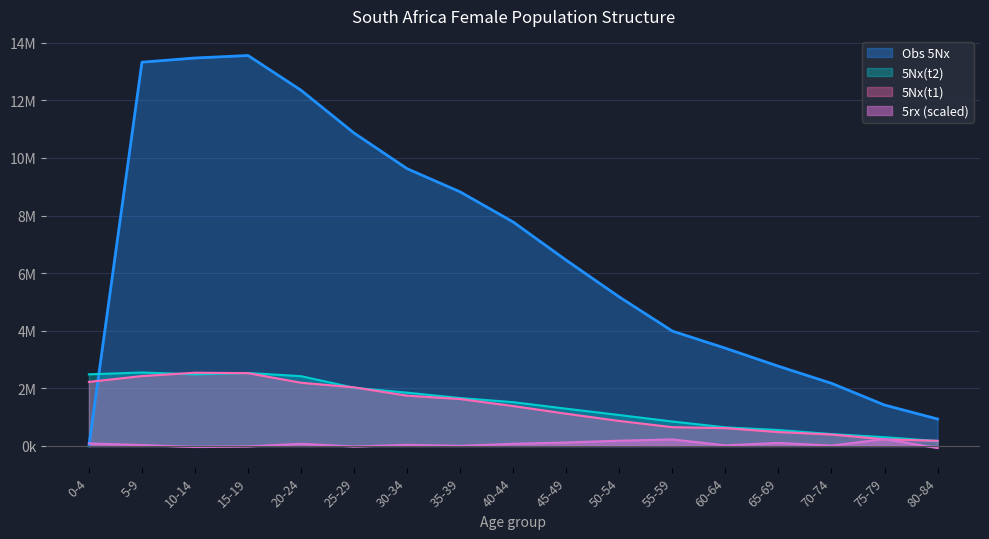

The Obs 5Nx series shows 5700153.6 at 60-64. True or false?

False